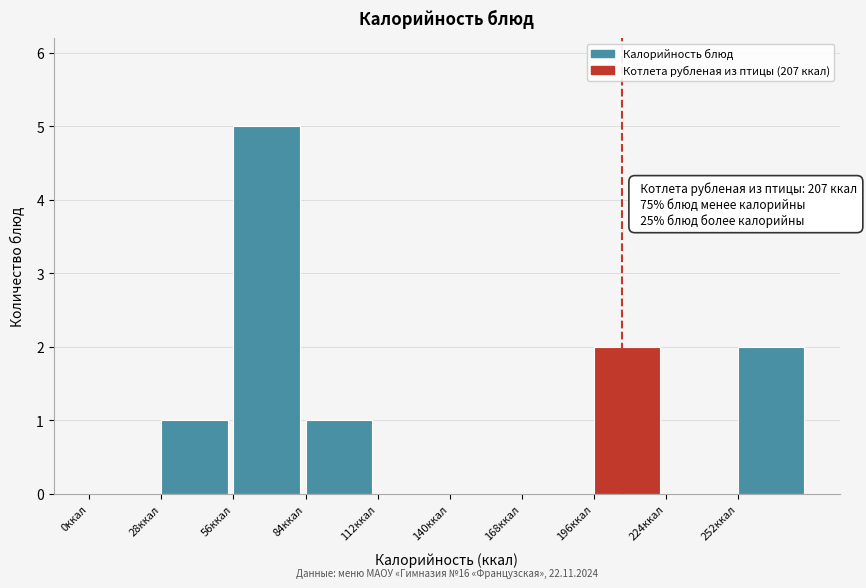

Which range on the x-axis has the tallest bar?

56 to 84